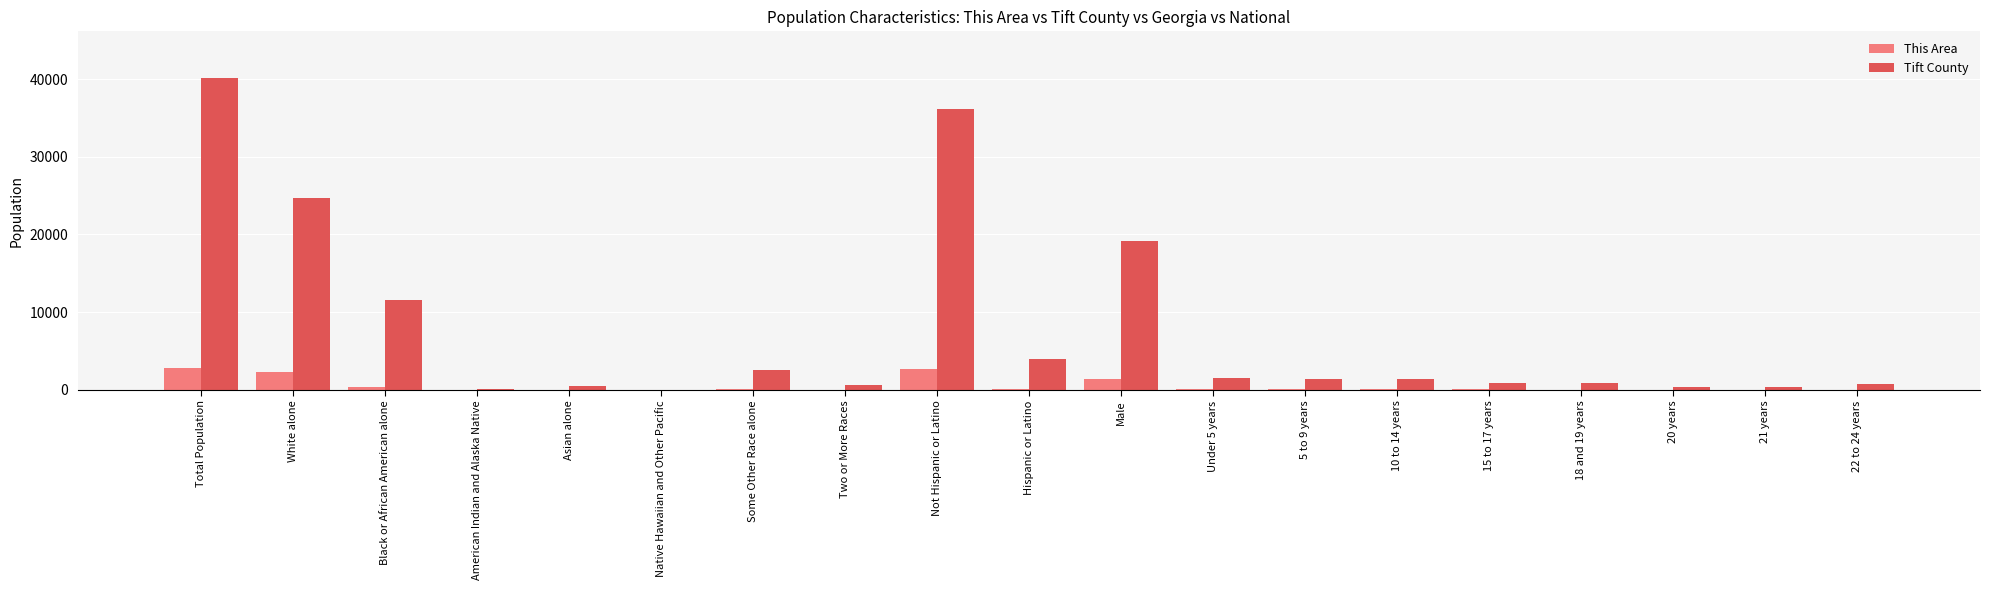

Are the bars horizontal?

No